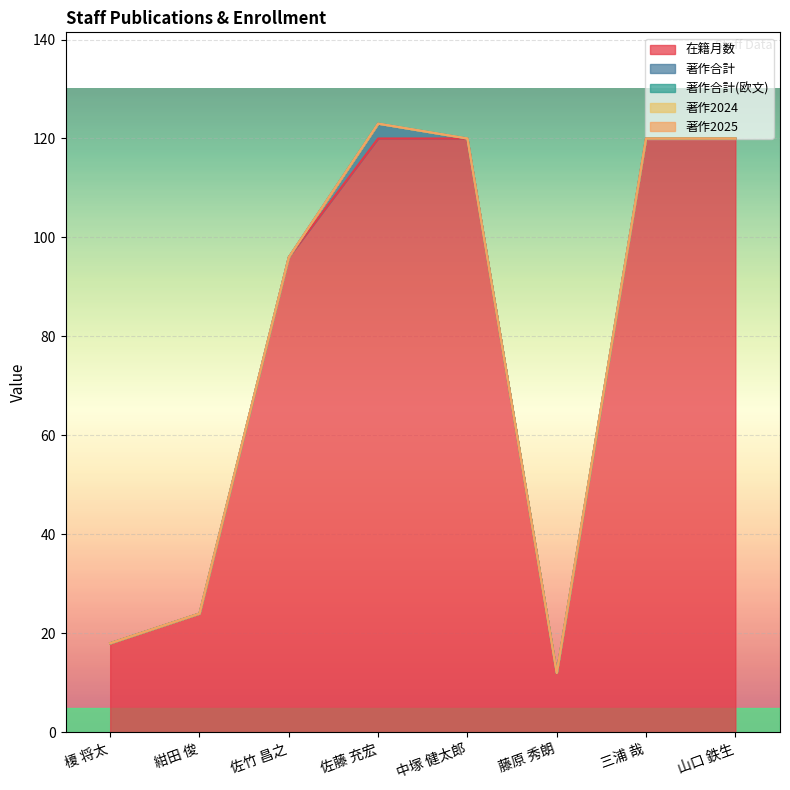

Which series has the largest total across all categories?

在籍月数